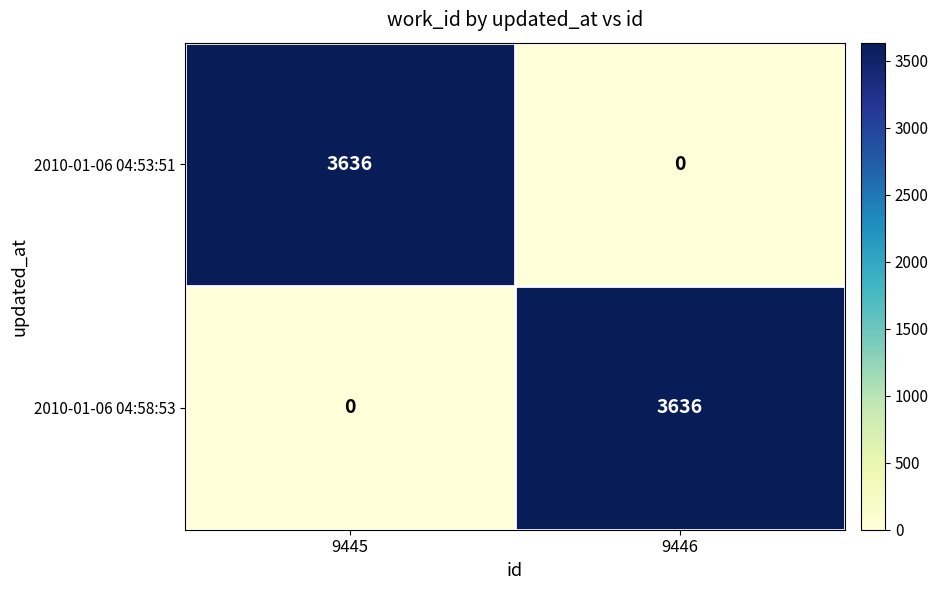

True or false: 2010-01-06 04:58:53 has a value of 1108 at 9445.

False